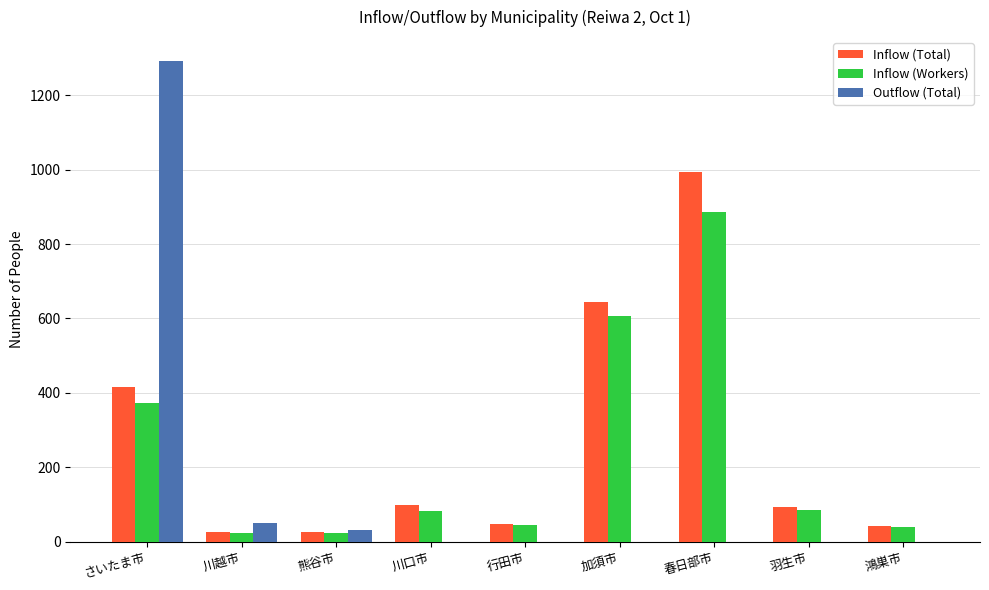

At which label is Inflow (Workers) closest to 453?

さいたま市